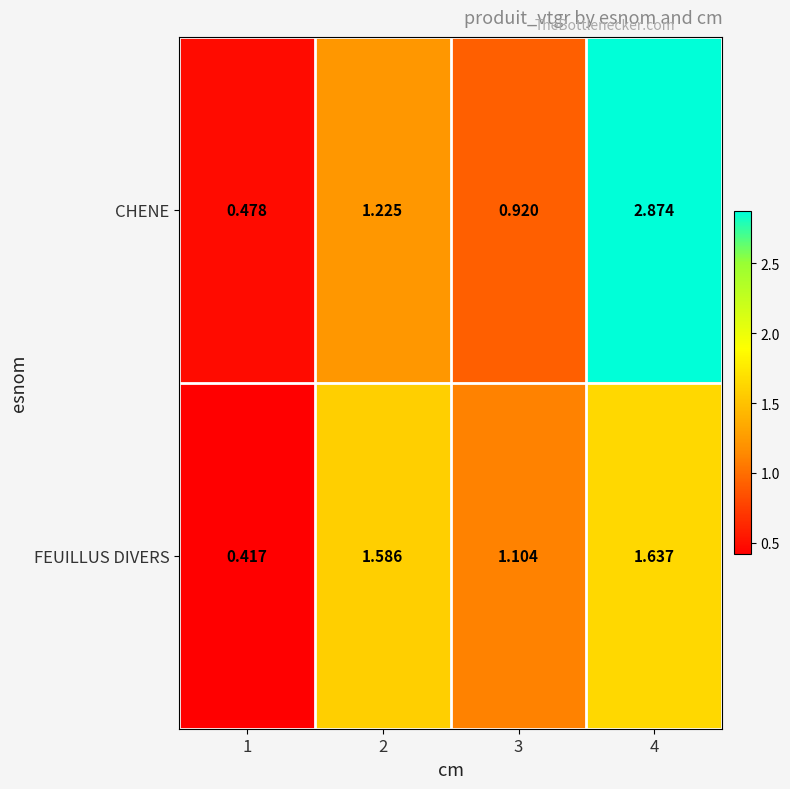

At how many categories does at least one series exceed 1?

3